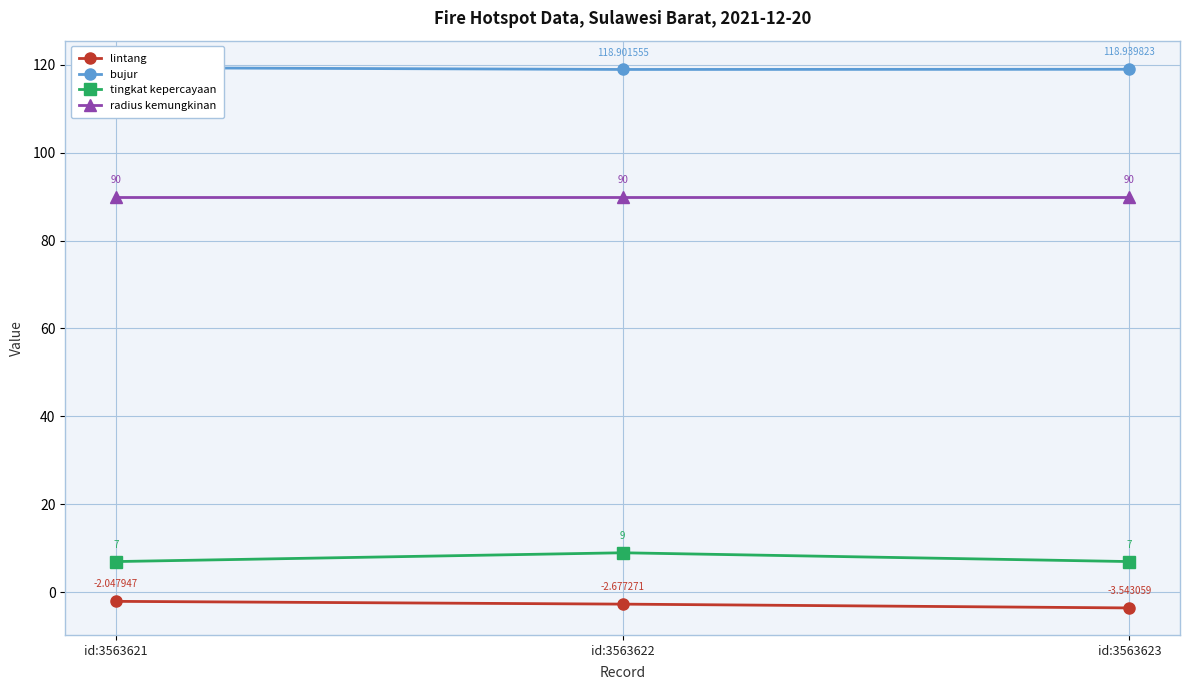

Count the bujur values in the range 118 to 119.

2